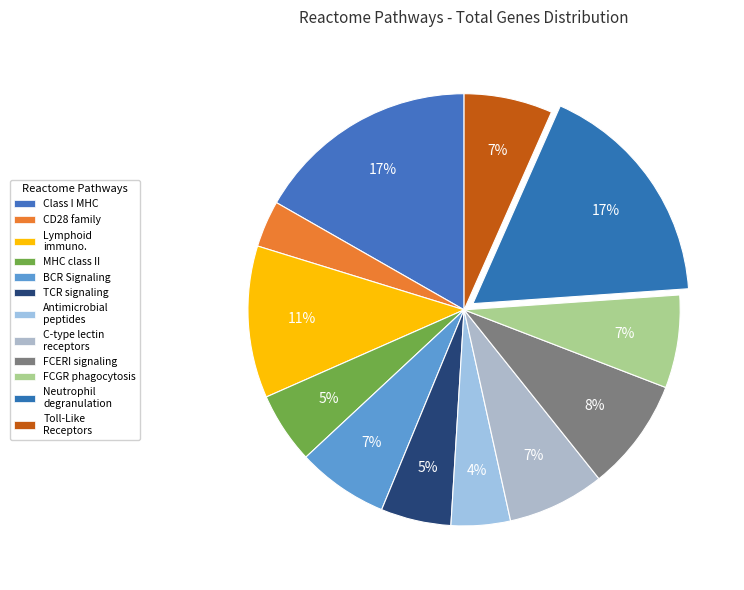

Does any single category account for the majority?

No